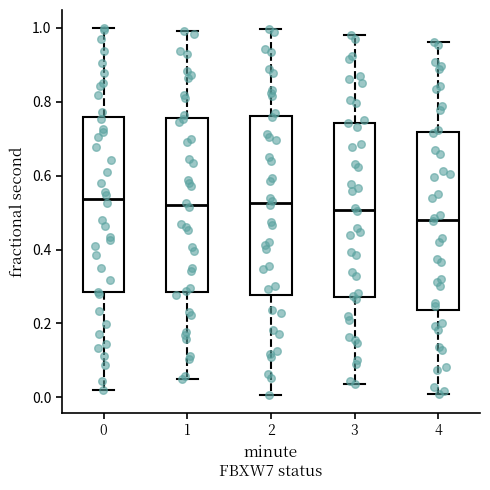

Reading left to right, transcribe this box plot: for each box, give where its median line is, the range the box spans, and where its two whiskers end, as read against the y-axis. The values are not printed on the chart, so give them approximately, as read against the axis.

0: median 0.54, box 0.28 to 0.76, whiskers 0.02 to 1.00
1: median 0.52, box 0.28 to 0.76, whiskers 0.04 to 1.00
2: median 0.52, box 0.28 to 0.76, whiskers 0.00 to 1.00
3: median 0.50, box 0.28 to 0.74, whiskers 0.04 to 0.98
4: median 0.48, box 0.24 to 0.72, whiskers 0.00 to 0.96